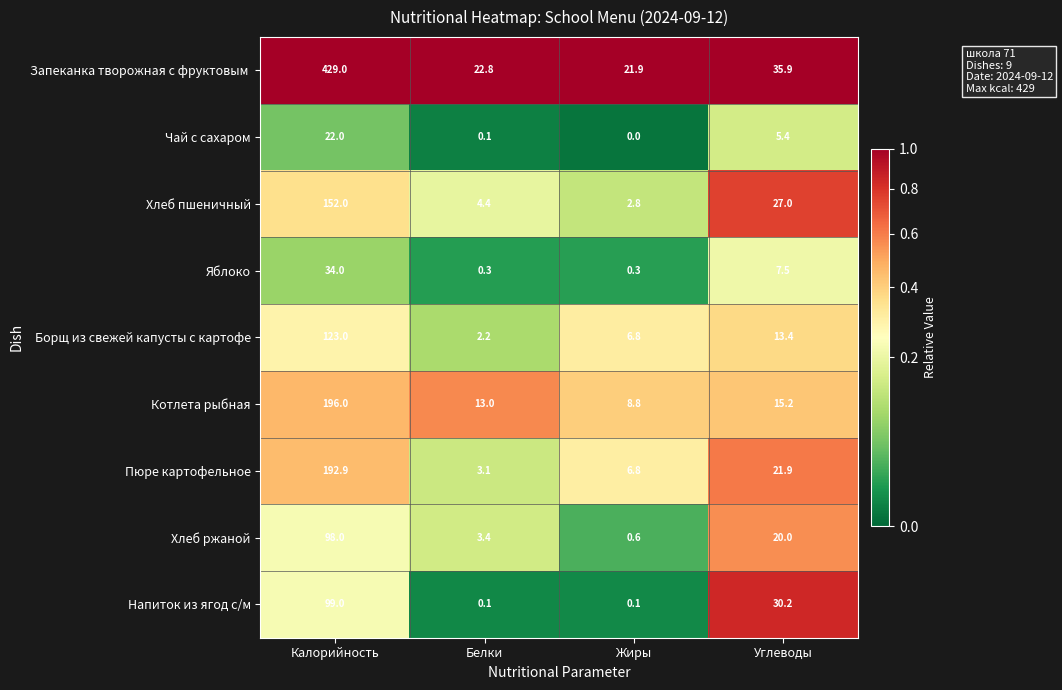

What is the spread (max minus min) of values at Белки?

22.7